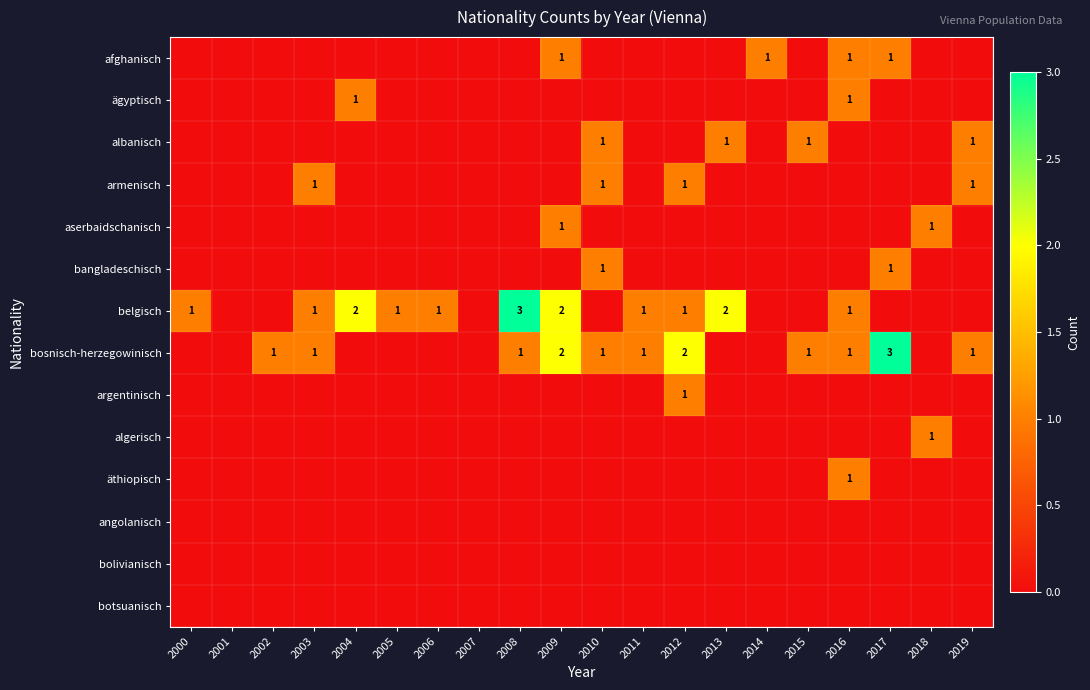

Which category has the highest value across all series?

2008